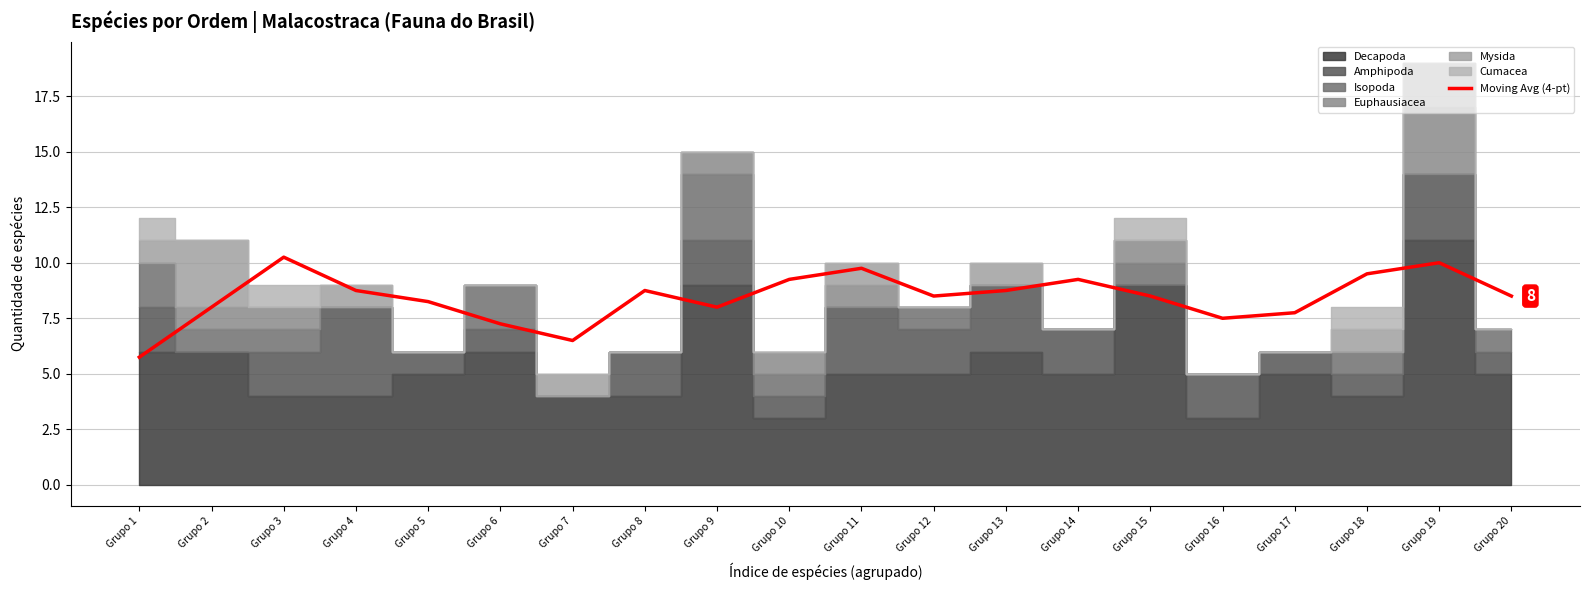

What is the greatest value displayed?

10.2